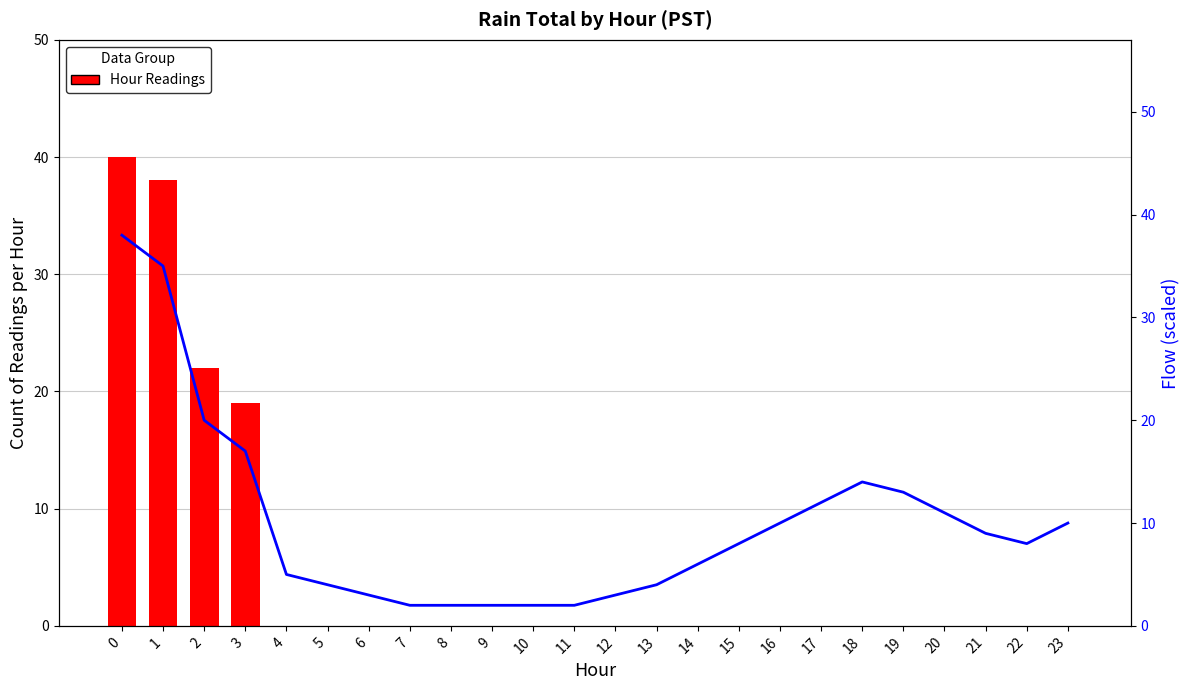

Does the chart contain any negative values?

No